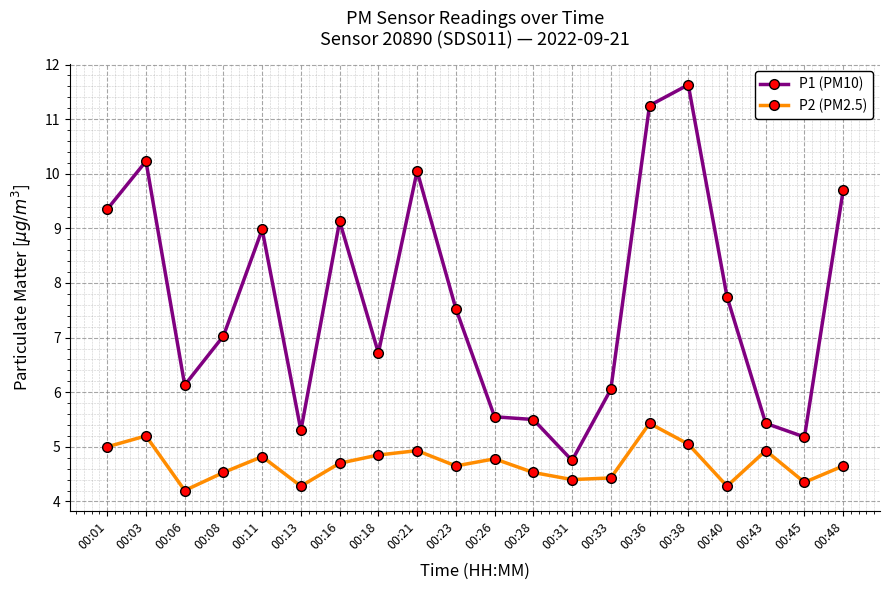

At which category does P2 (PM2.5) reach its first local valley?

00:06